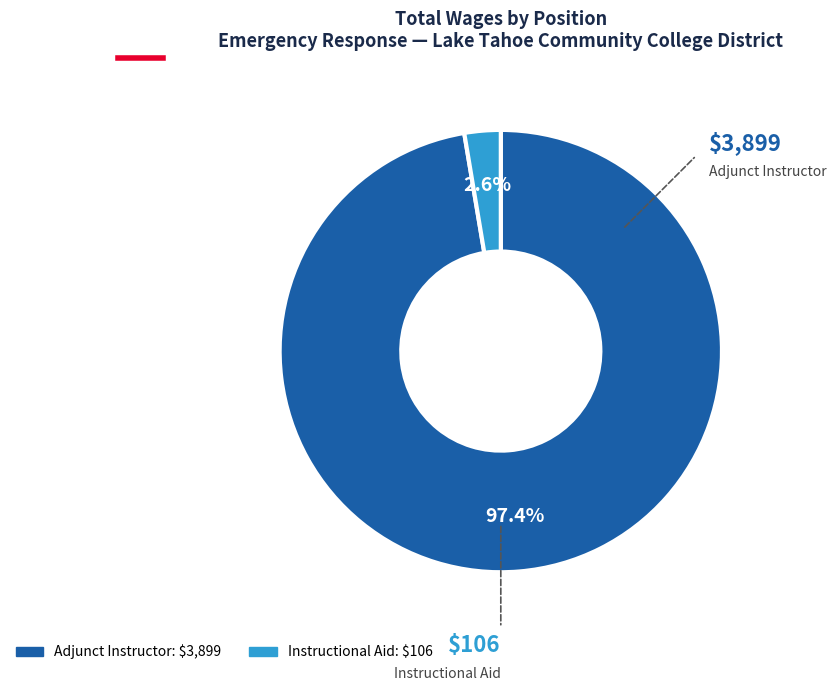

Between Adjunct Instructor and Instructional Aid, which is larger?

Adjunct Instructor